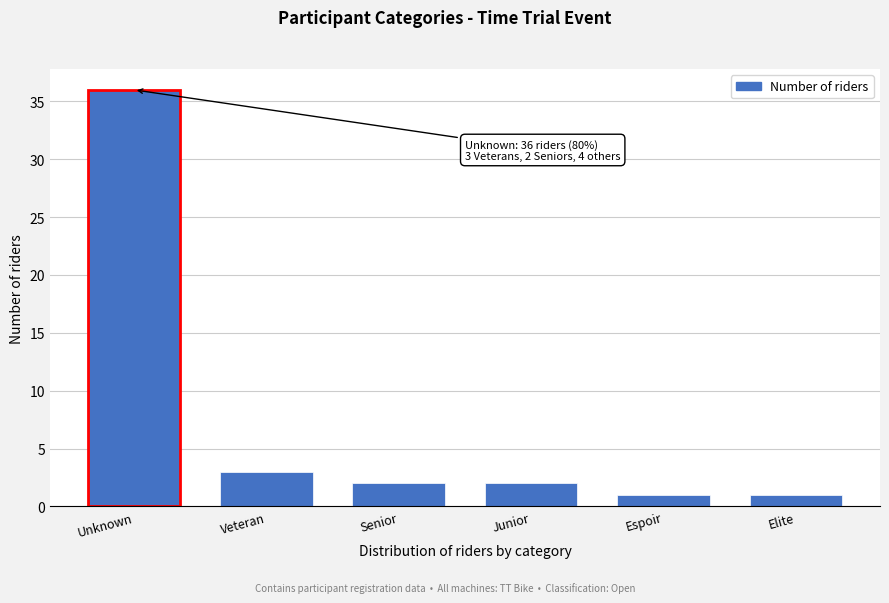

Reading left to right, list all the values displayed in this chart.

36	3	2	2	1	1